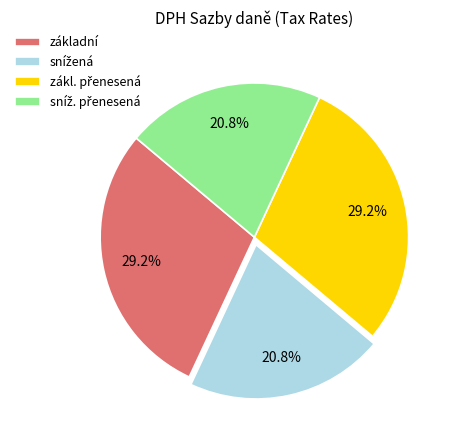

Is there any slice that represents more than half of the pie?

No